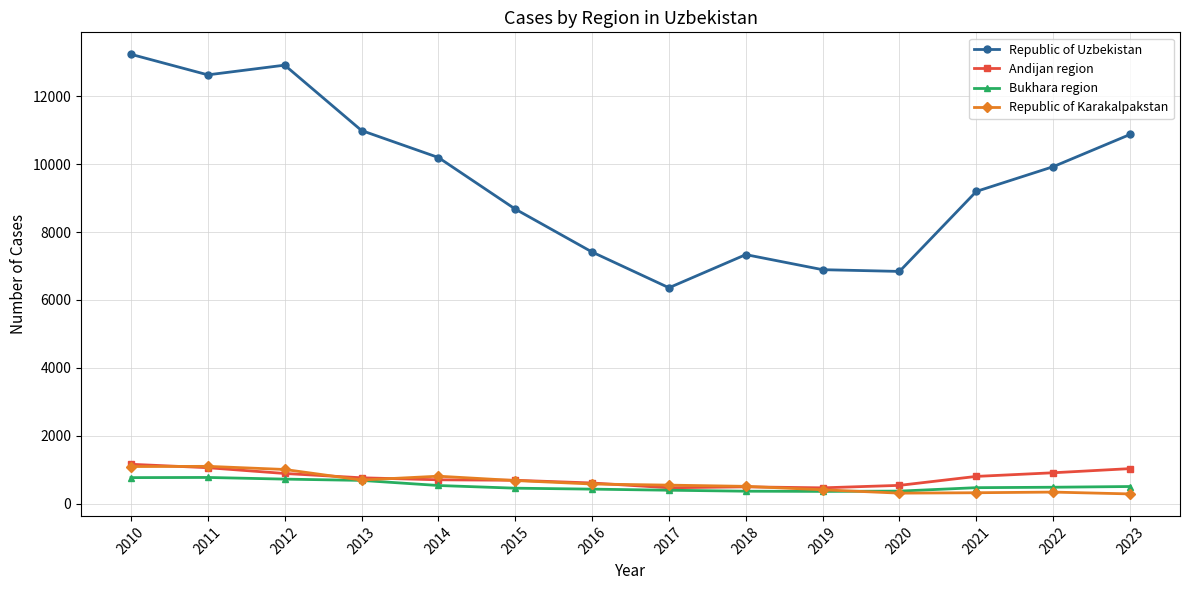

What is the sum of all Andijan region values?

10598